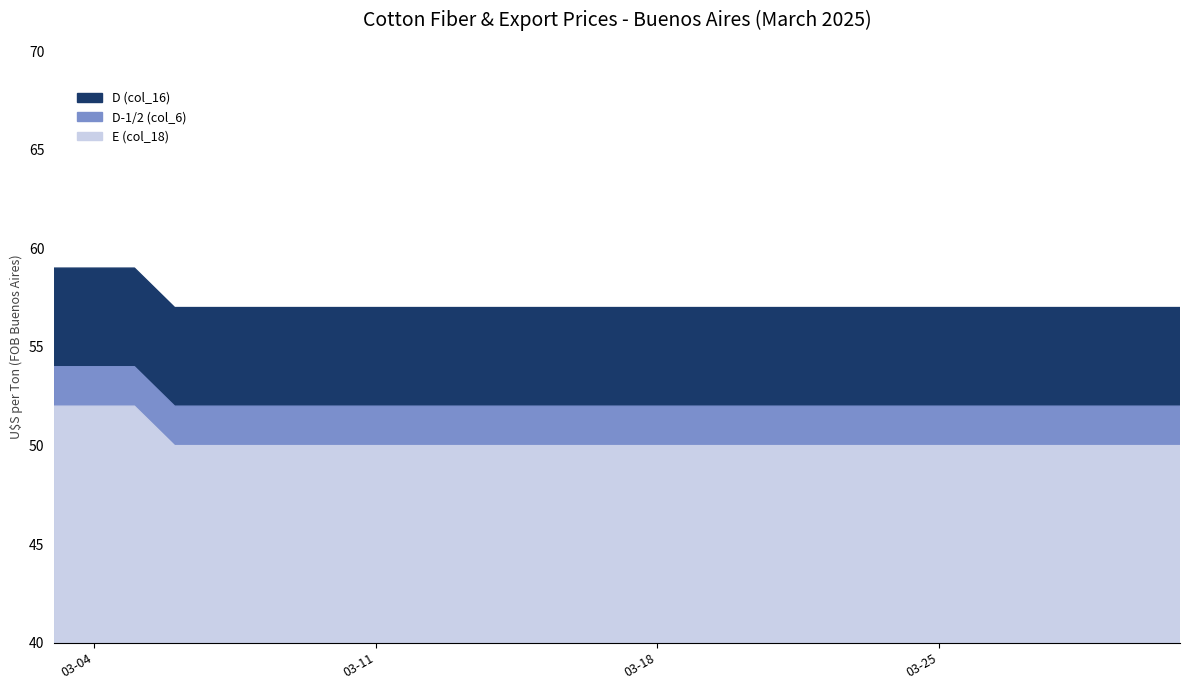

What is the sum of all D-1/2 (col_6) values?

1203